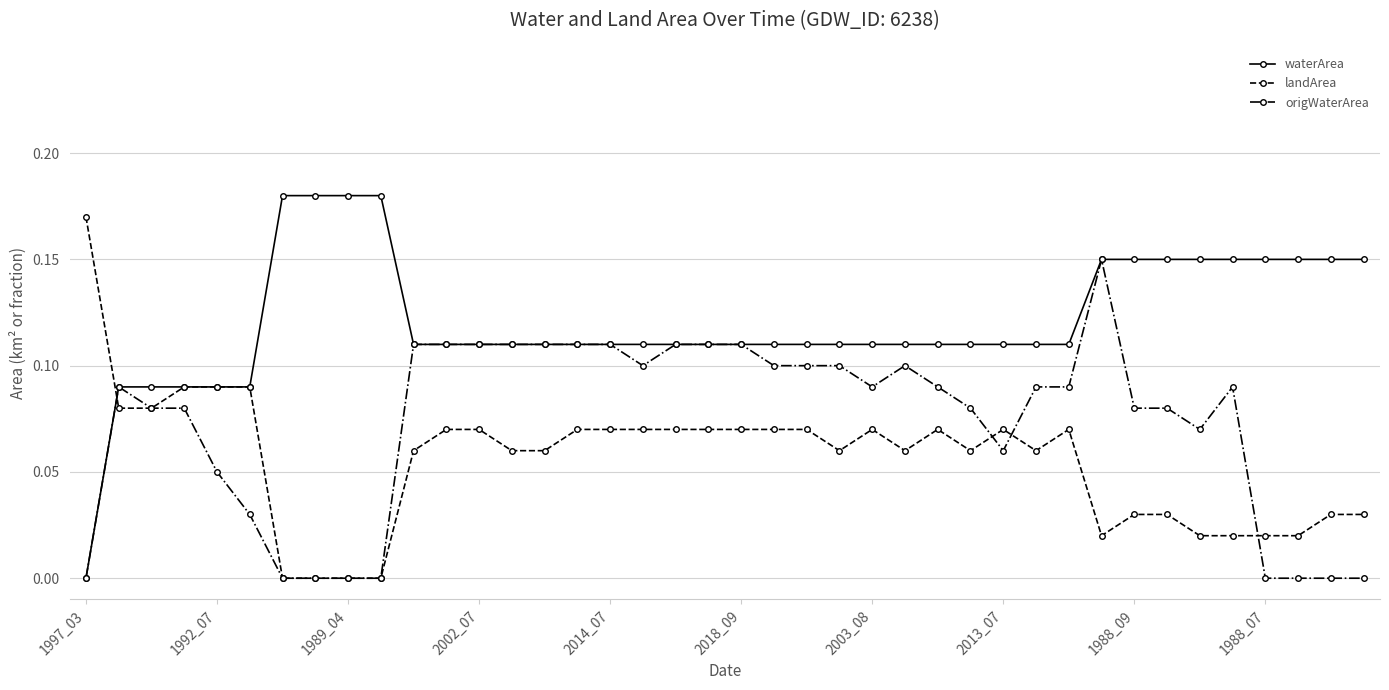

Rank the series by their average value, from lowest to highest.

landArea, origWaterArea, waterArea